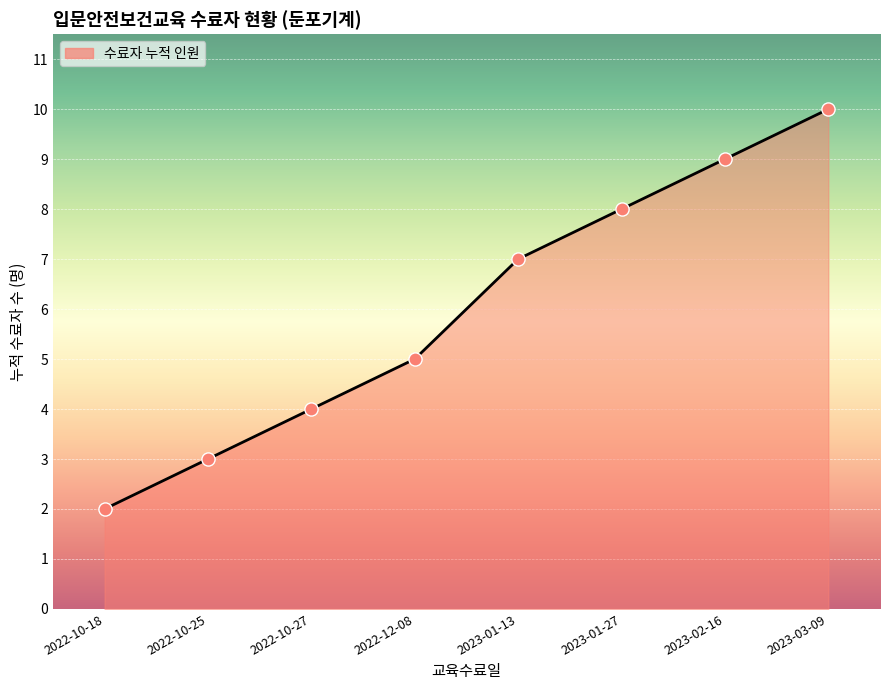

Which has a higher value, 2023-01-13 or 2022-10-25?

2023-01-13